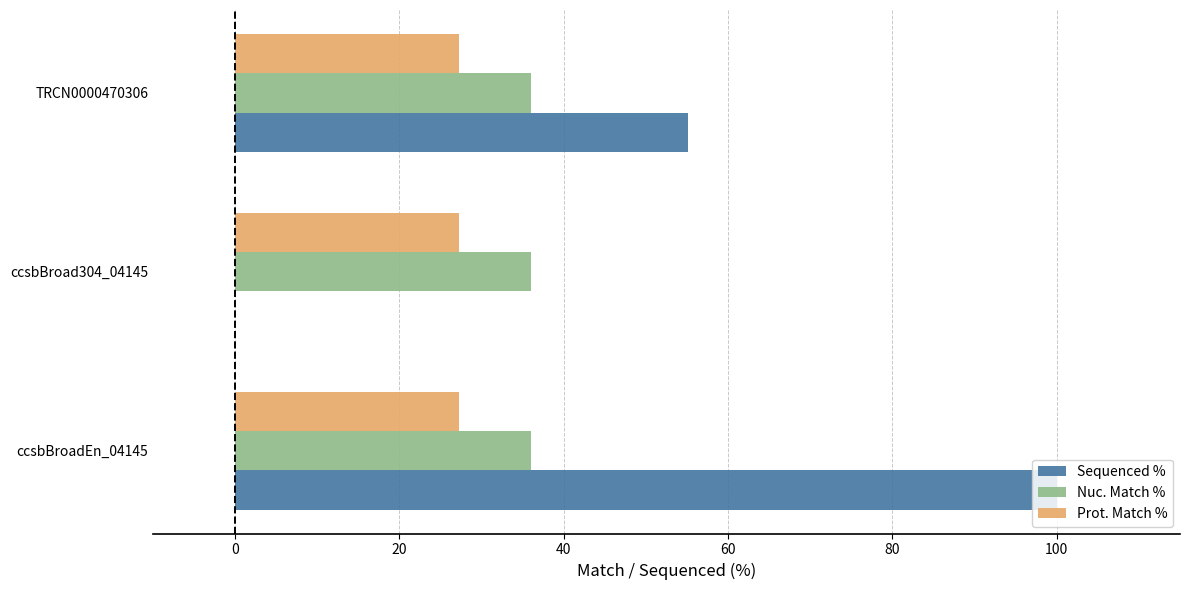

What value does the Nuc. Match % series have at ccsbBroadEn_04145?

36.0